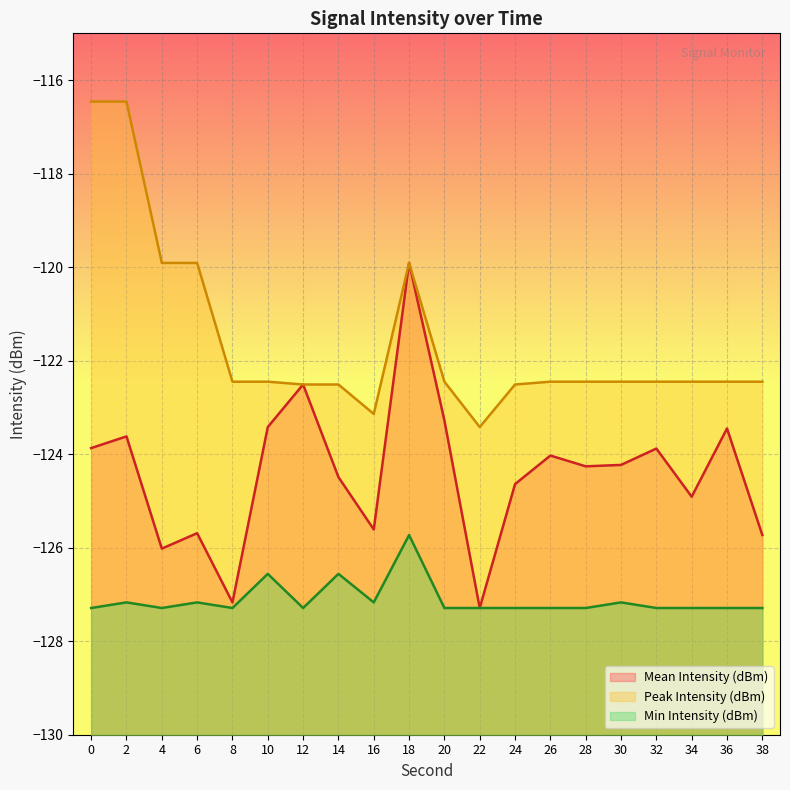

At which label is Mean Intensity (dBm) closest to -123?

20